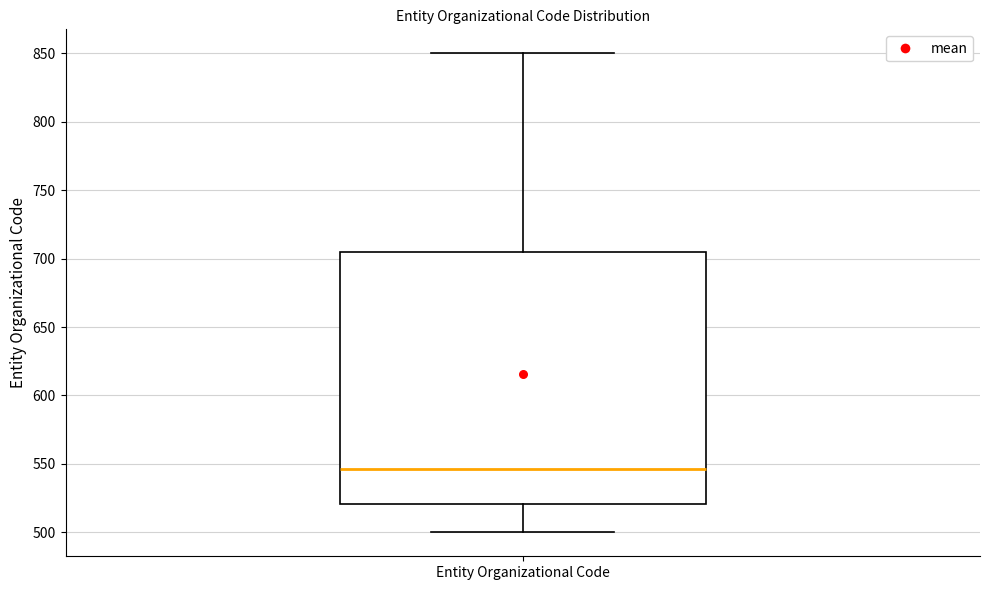

Where does the upper whisker of the box for Entity Organizational Code end on the y-axis? The values are not printed on the chart, so give them approximately, as read against the axis.

850